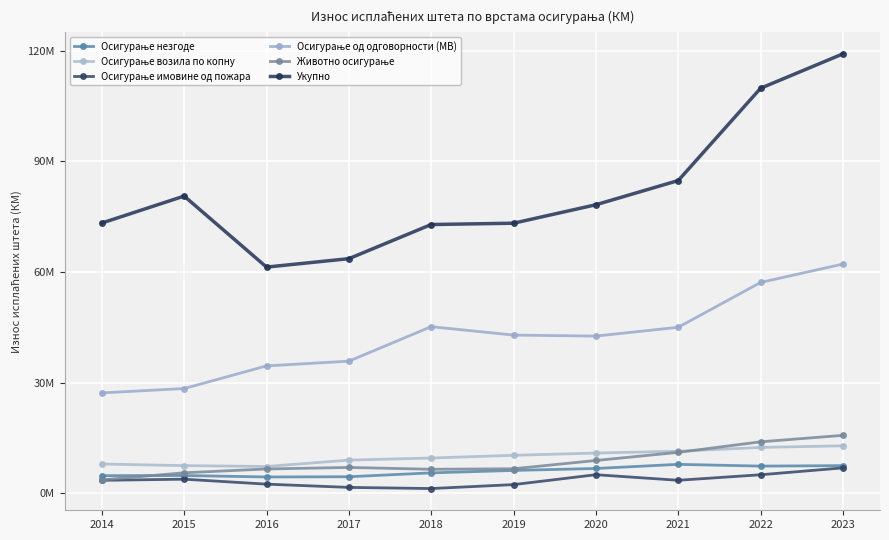

What is the total value across all series at 2016?

116697164.5